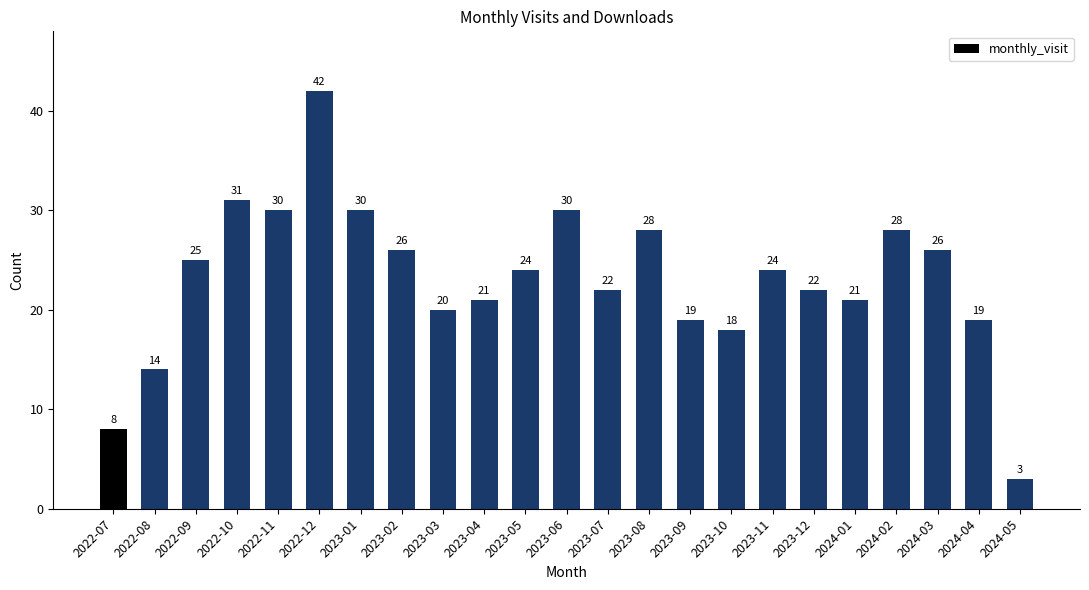

Reading right to left, transcribe all the data shown in this chart.

3	19	26	28	21	22	24	18	19	28	22	30	24	21	20	26	30	42	30	31	25	14	8